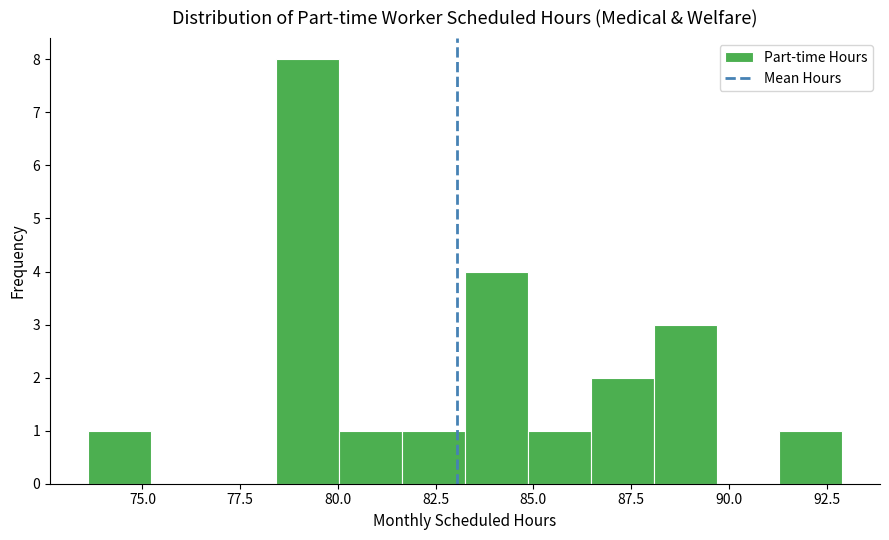

Around what value on the x-axis is the tallest bar? Give the approximate position of its centre, as read against the axis.

79.0